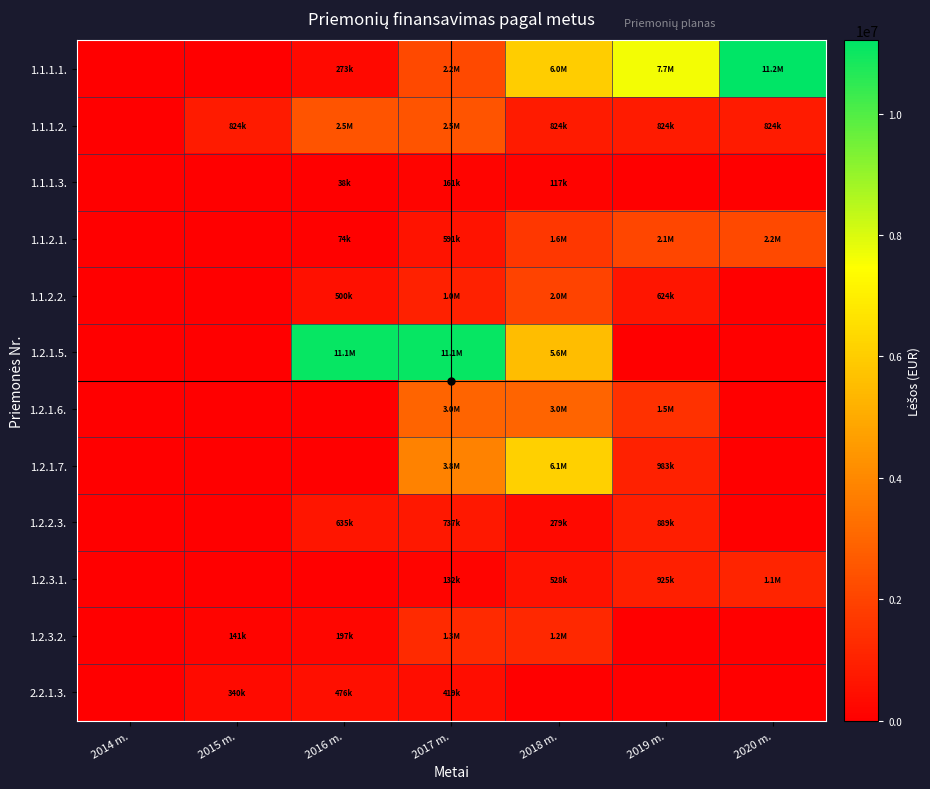

Which series has the largest range (max minus min)?

1.1.1.1.